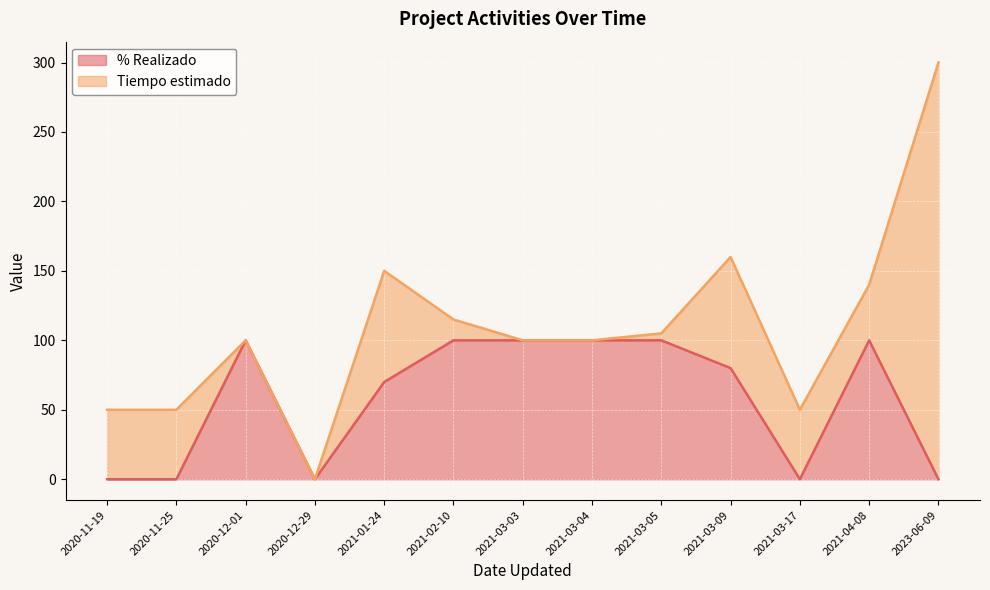

What is the difference between the second highest and second lowest values?

100